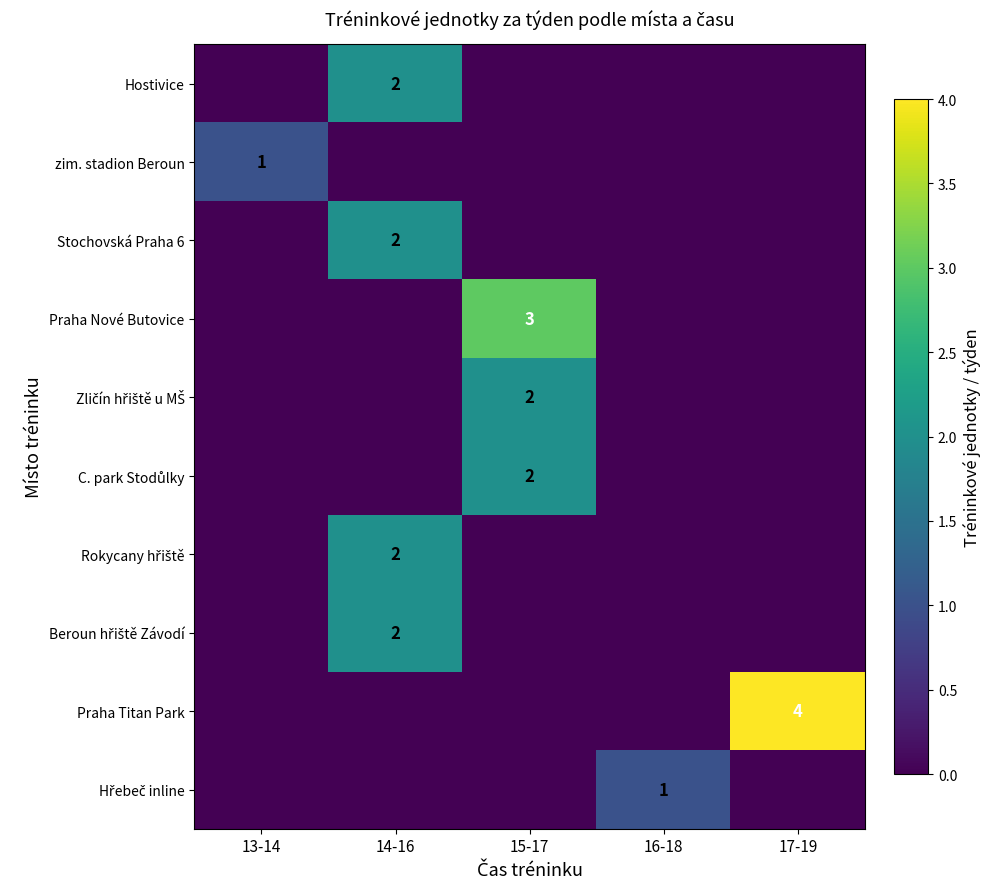

At which category is the sum across all series the highest?

14-16